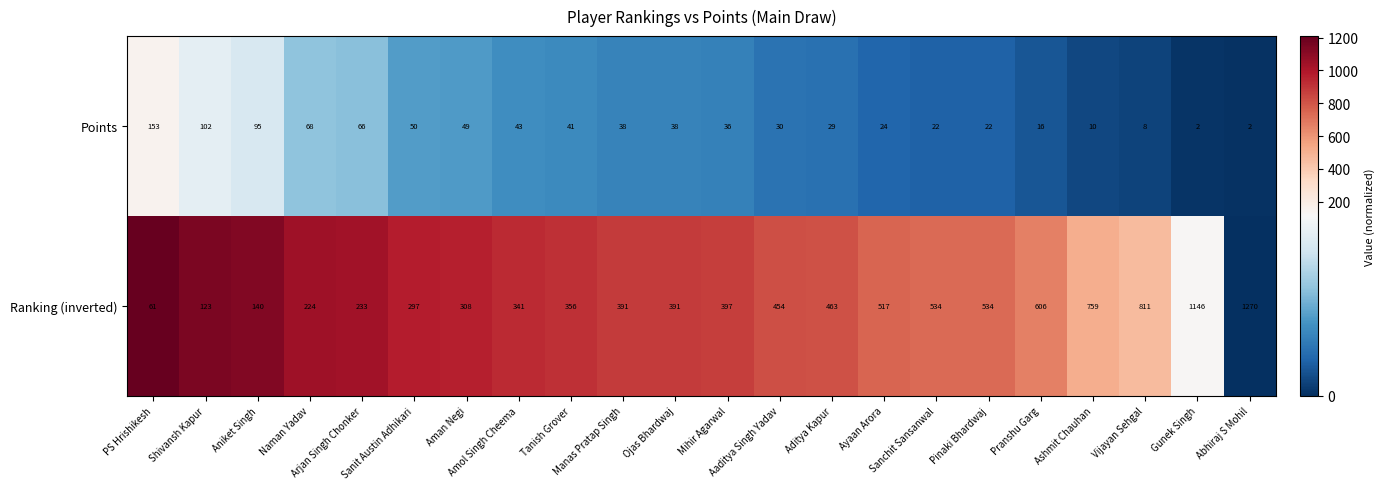

Rank the series by their average value, from highest to lowest.

Ranking (inverted), Points